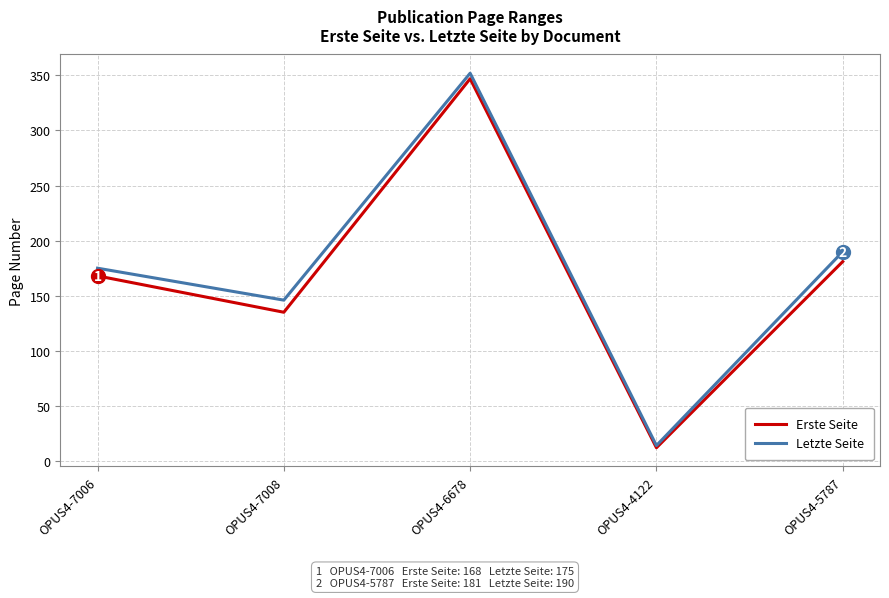

What is the minimum value shown in the chart?

12